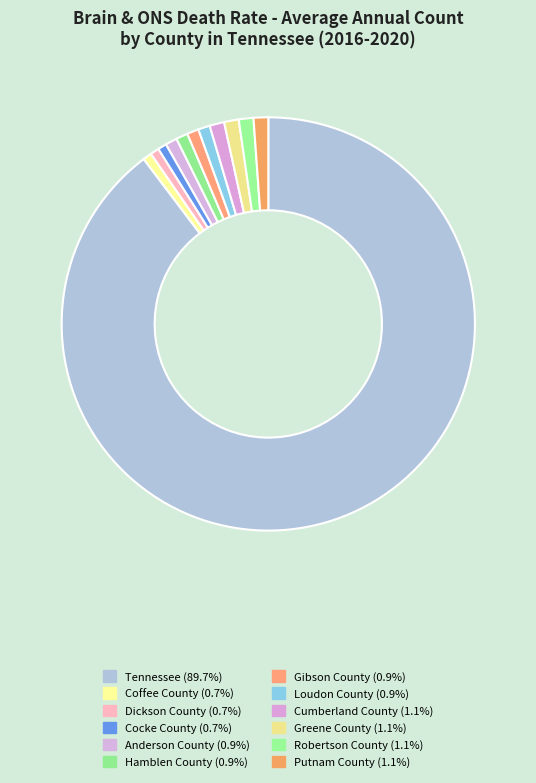

Is there a majority slice in this chart?

Yes